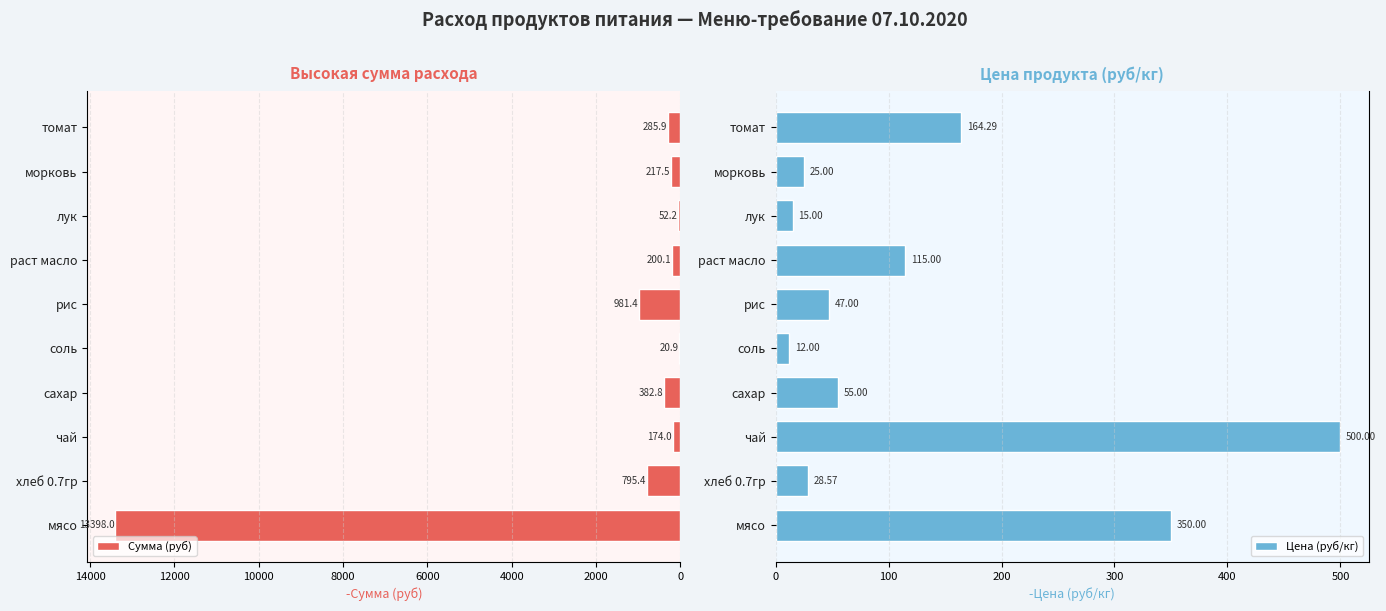

Does the chart contain any negative values?

No